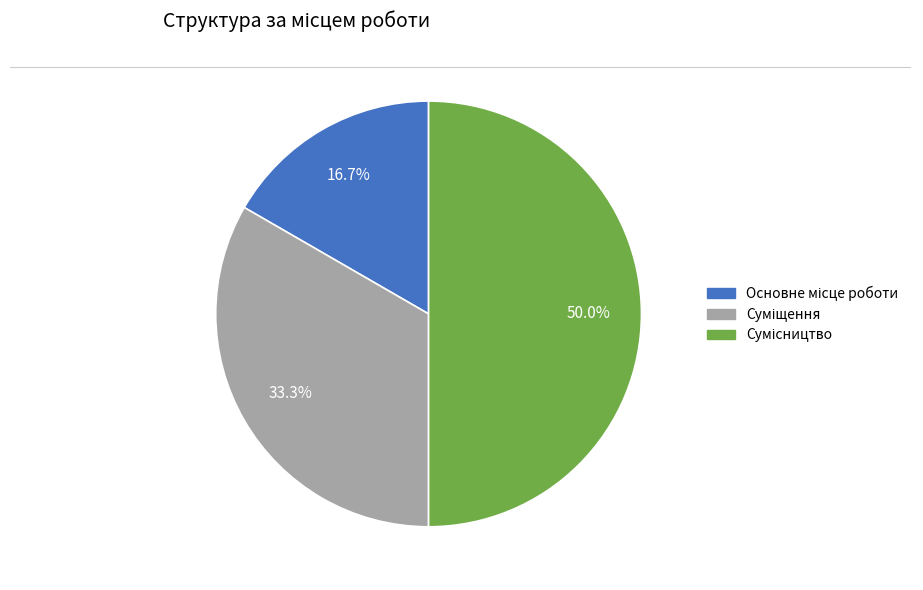

To the nearest percent, what is the difference between the Основне місце роботи and Суміщення slice percentages?

17%